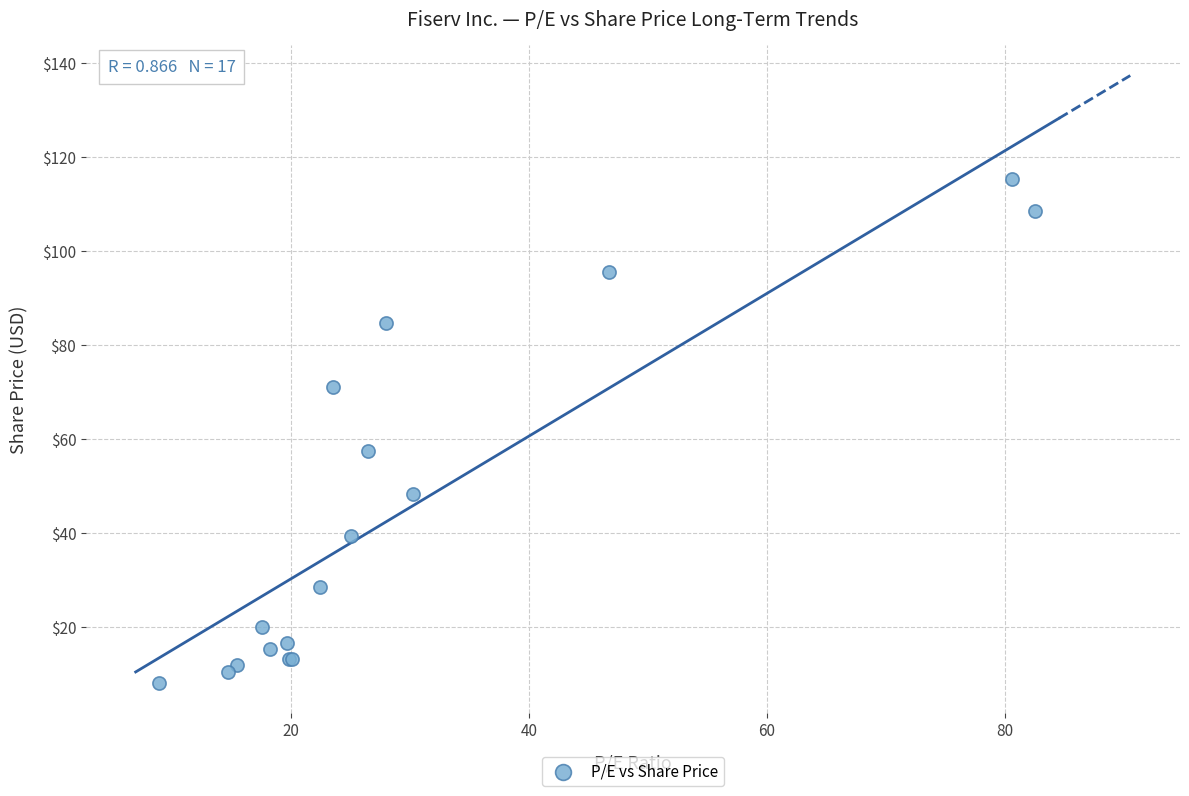

What Y value in the scatter plot is closest to 61?

57.5